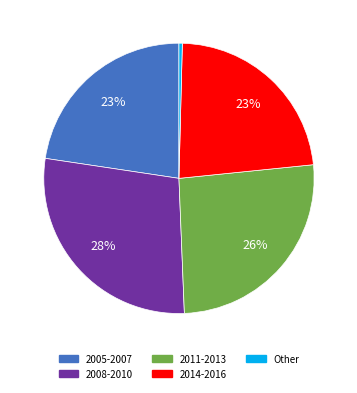

Is the sum of 2008-2010 and 2005-2007 greater than half?

Yes